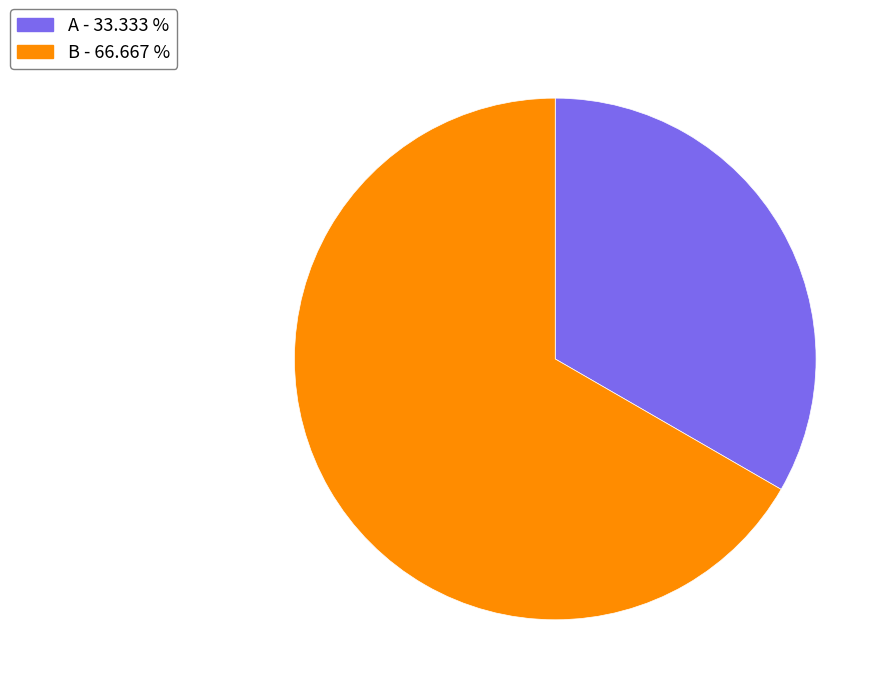

Is there a majority slice in this chart?

Yes